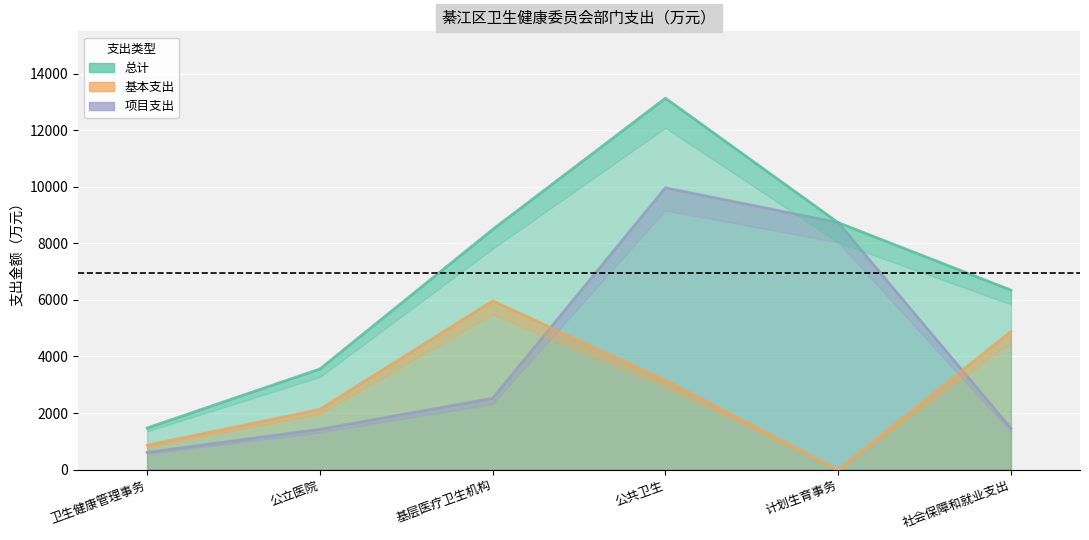

True or false: 项目支出 has more than 2 points higher than both neighbors.

False